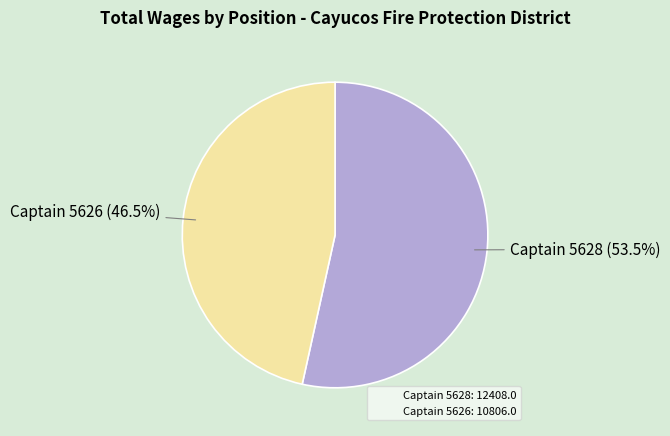

Does Captain 5628 represent more than half of the total?

Yes